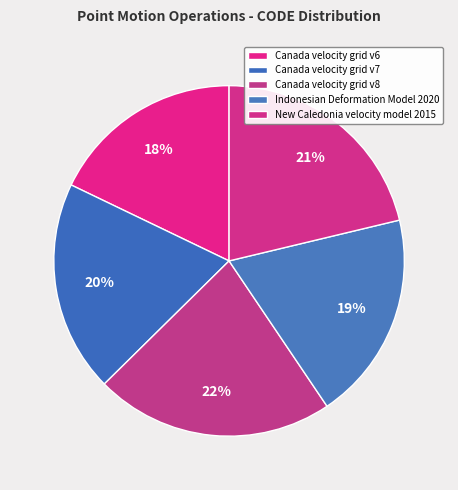

Between Canada velocity grid v8 and Indonesian Deformation Model 2020, which is larger?

Canada velocity grid v8